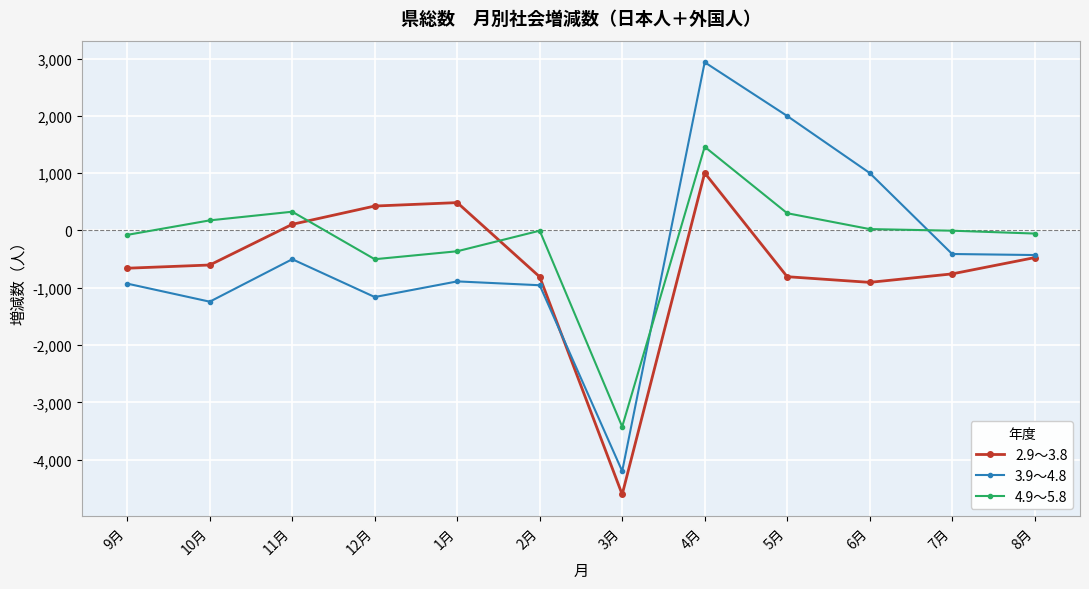

What are all the series names shown in the legend?

2.9～3.8, 3.9～4.8, 4.9～5.8